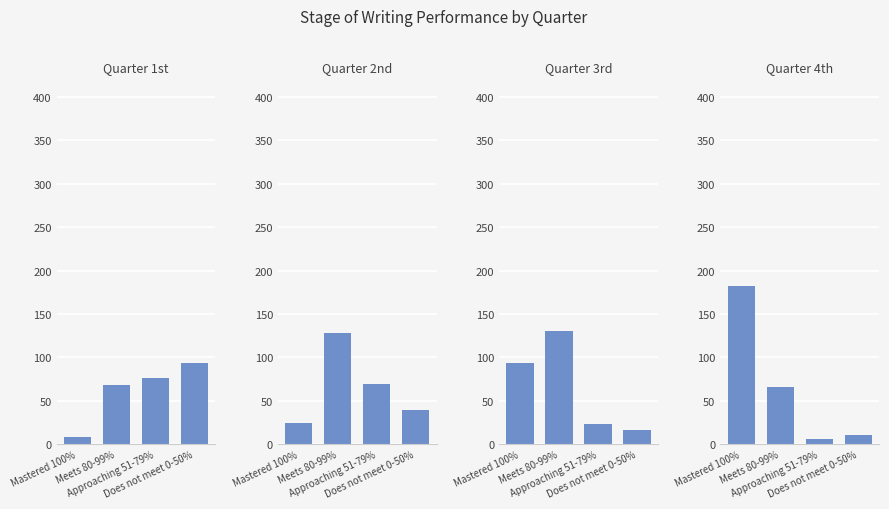

Between Does not meet 0-50% and Approaching 51-79%, which is larger?

Does not meet 0-50%